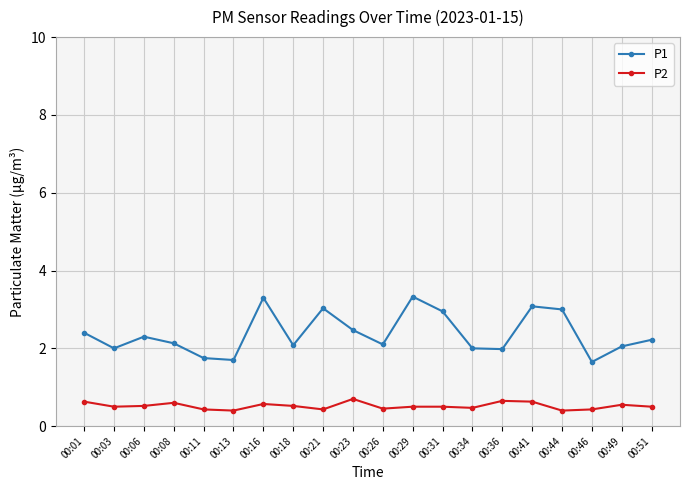

Does the chart display data point markers on the line(s)?

Yes